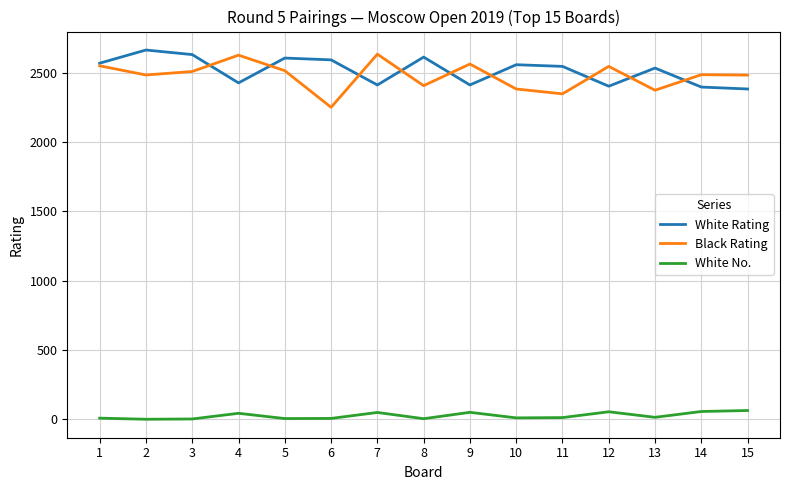

What is the maximum value for Black Rating?

2633